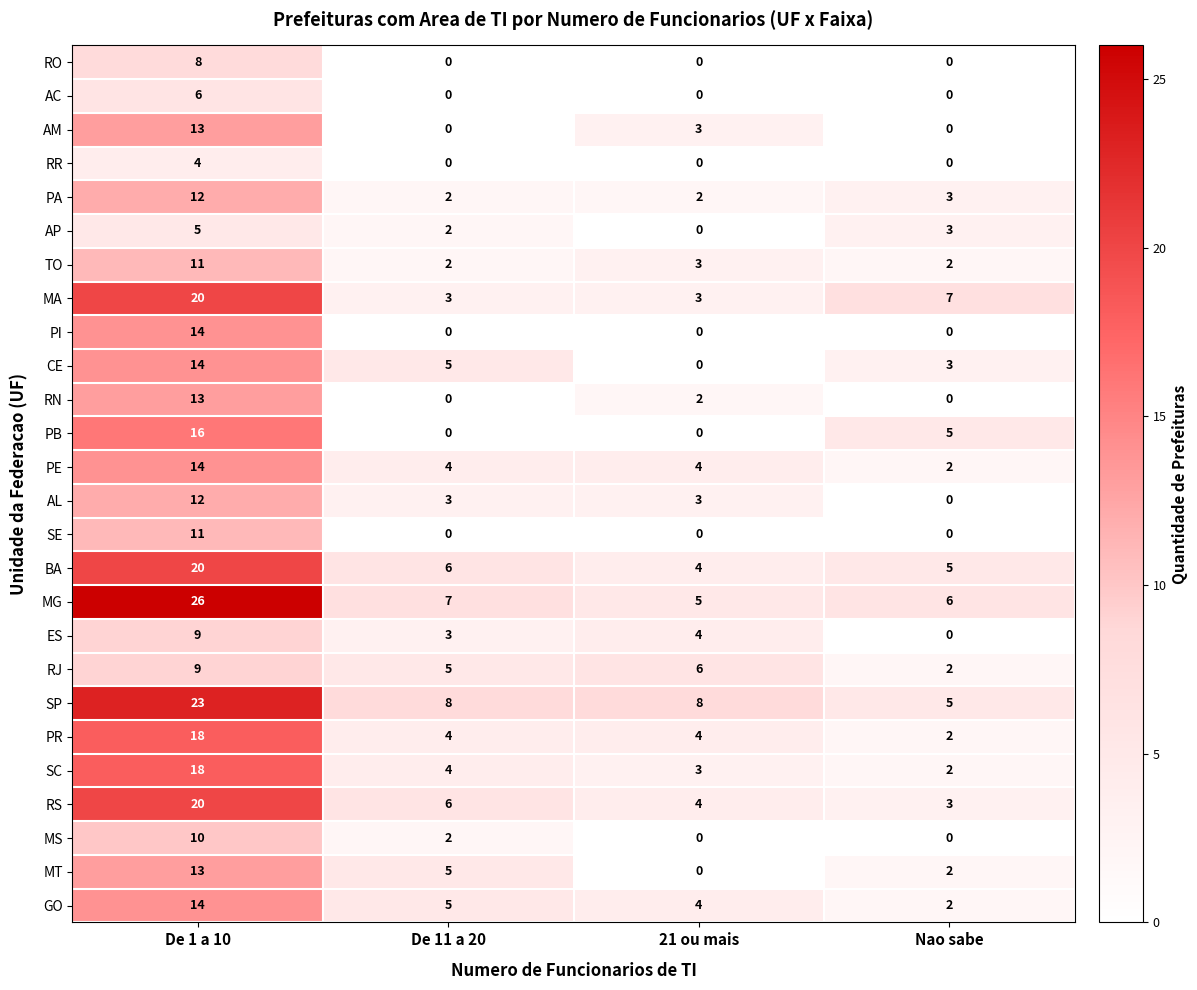

Which series has the widest spread of values?

MG